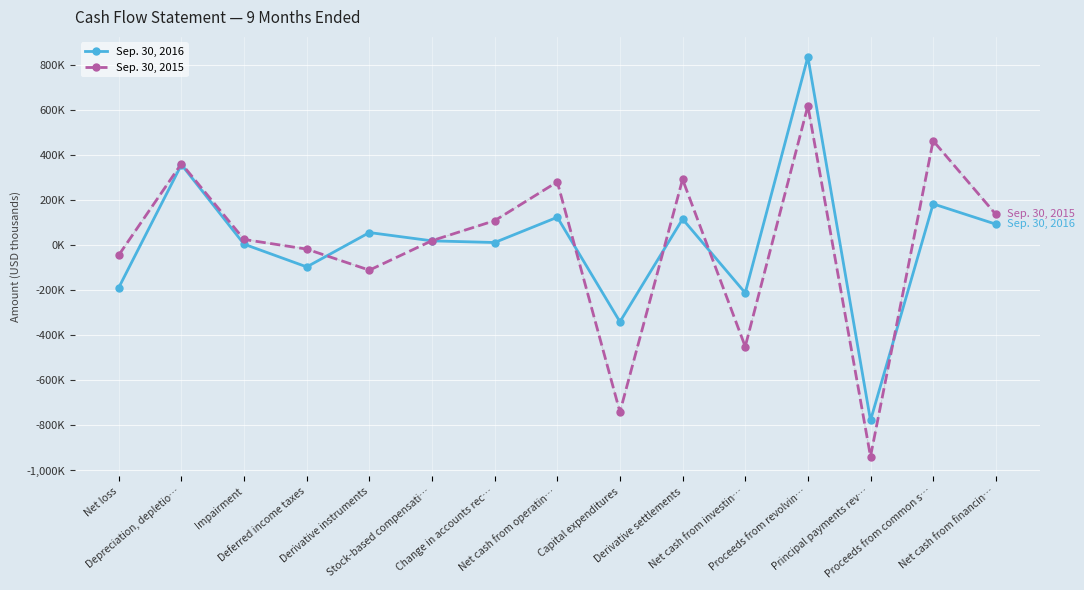

The value of Sep. 30, 2015 at Proceeds from revolvin… is 867116. True or false?

False